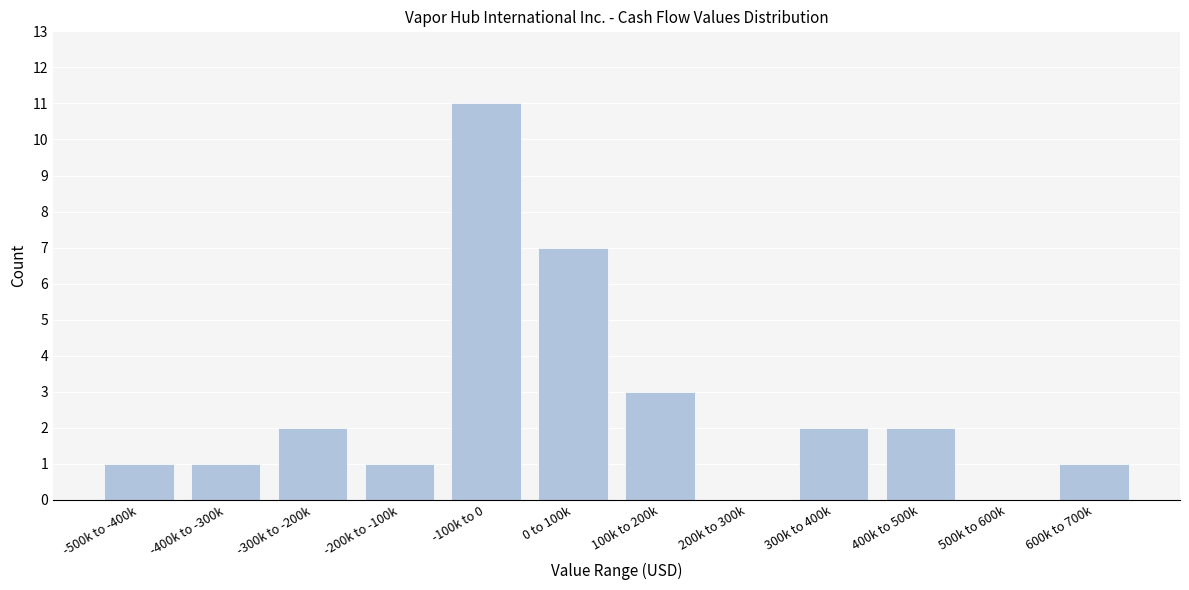

Reading left to right, list all the values displayed in this chart.

-500k to -400k=1	-400k to -300k=1	-300k to -200k=2	-200k to -100k=1	-100k to 0=11	0 to 100k=7	100k to 200k=3	200k to 300k=0	300k to 400k=2	400k to 500k=2	500k to 600k=0	600k to 700k=1